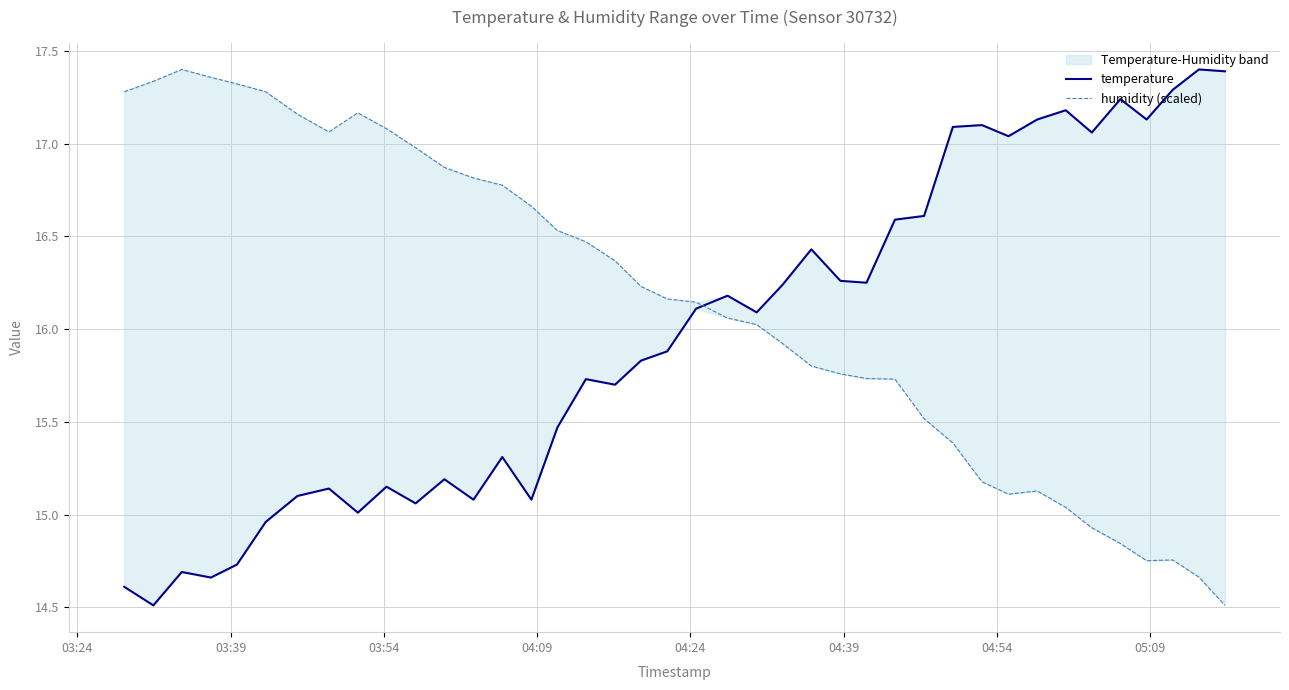

Reading left to right, what are all the values shown in this chart?

temperature: 14.6	14.5	14.7	14.7	14.7	15.0	15.1	15.1	15.0	15.2	15.1	15.2	15.1	15.3	15.1	15.5	15.7	15.7	15.8	15.9	16.1	16.2	16.1	16.2	16.4	16.3	16.2	16.6	16.6	17.1	17.1	17.0	17.1	17.2	17.1	17.2	17.1	17.3	17.4	17.4
humidity (scaled): 17.3	17.3	17.4	17.4	17.3	17.3	17.2	17.1	17.2	17.1	17.0	16.9	16.8	16.8	16.7	16.5	16.5	16.4	16.2	16.2	16.1	16.1	16.0	15.9	15.8	15.8	15.7	15.7	15.5	15.4	15.2	15.1	15.1	15.0	14.9	14.8	14.8	14.8	14.7	14.5